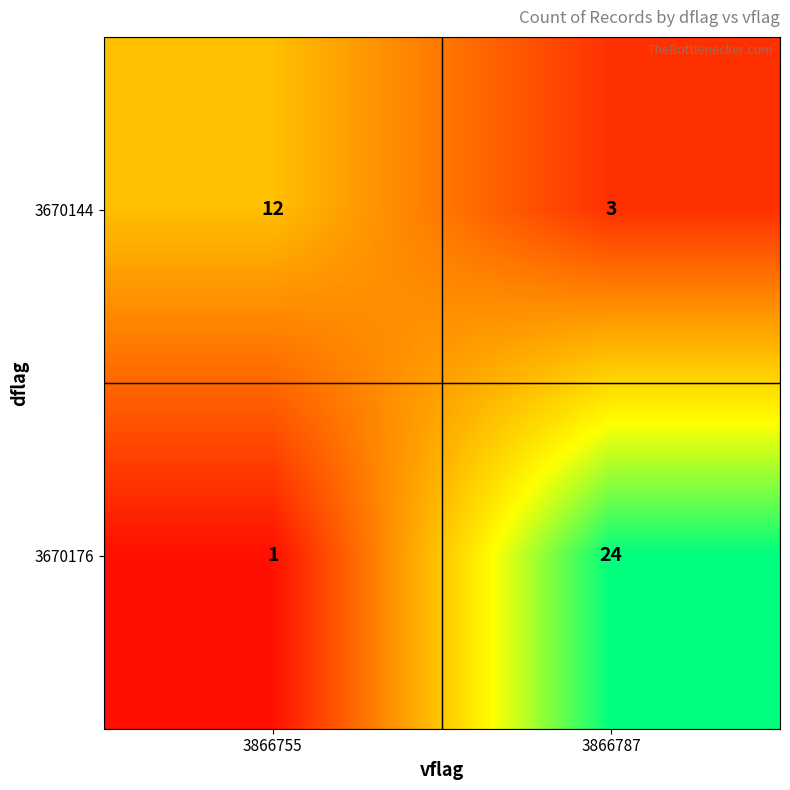

True or false: 3670144 has a value of 12 at 3866755.

True